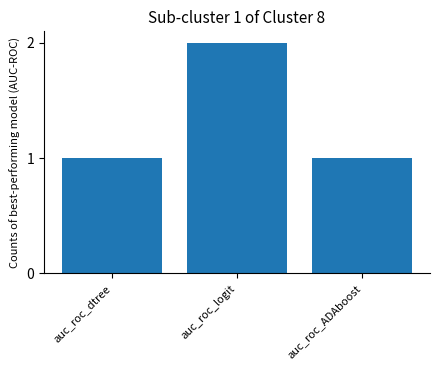

Read the value at auc_roc_logit.

2